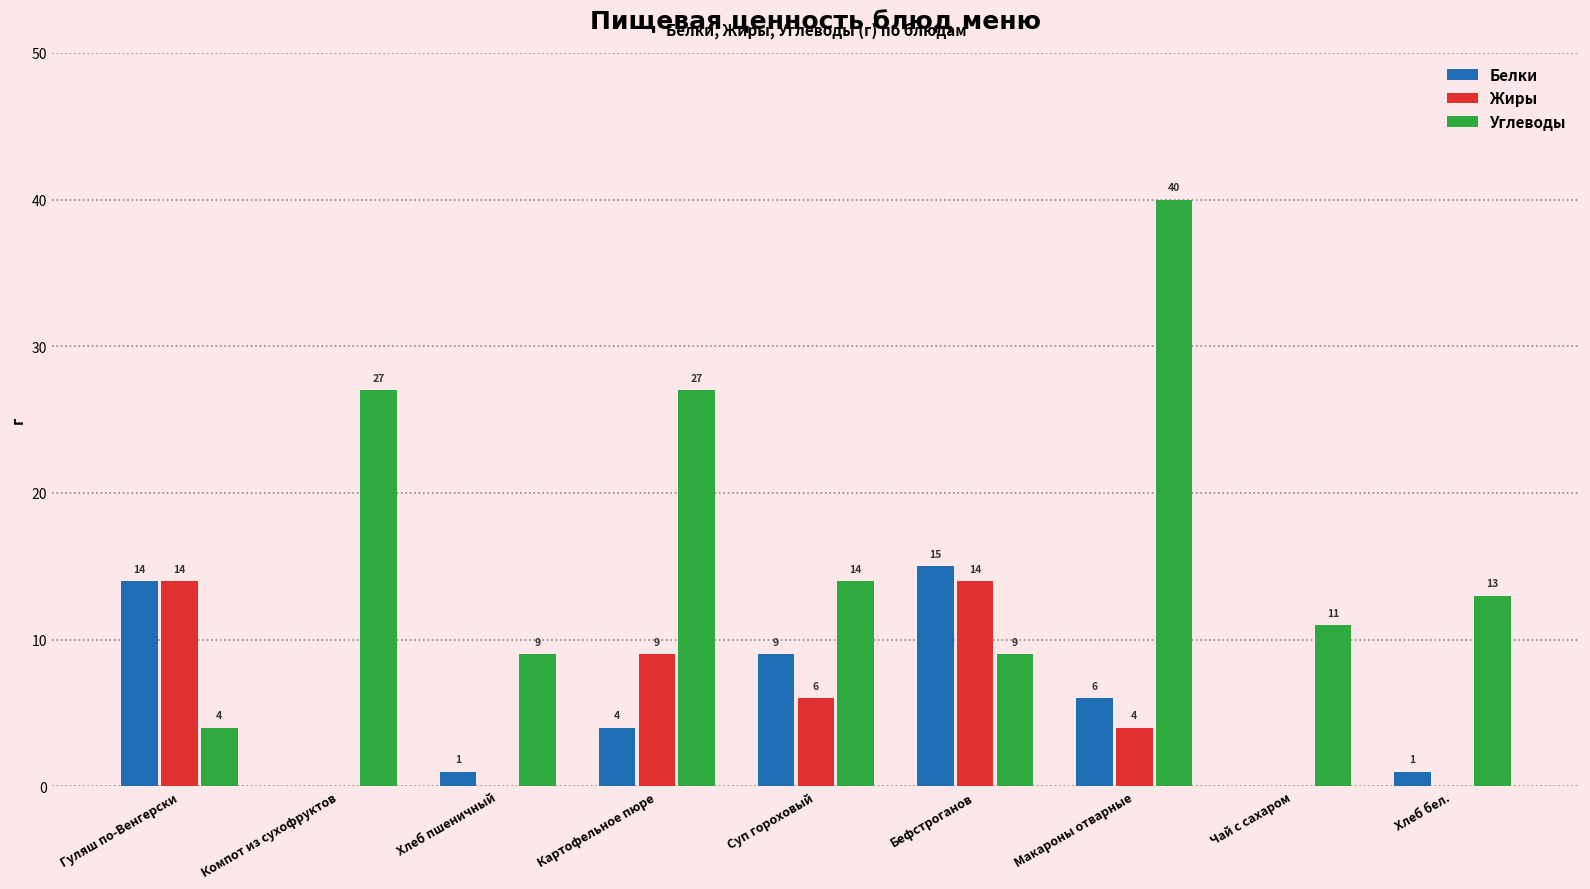

Are the bars grouped side by side (vs. stacked)?

Yes